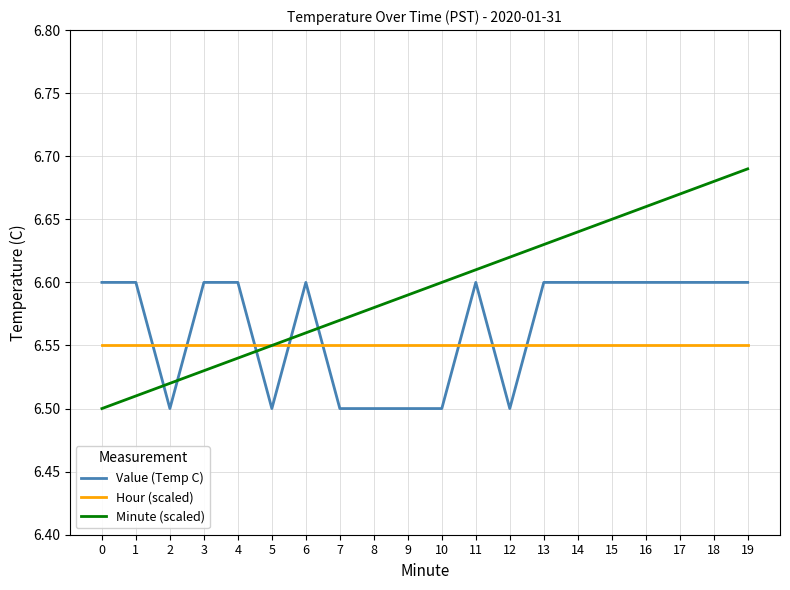

What is the spread (max minus min) of values at 1?

0.1